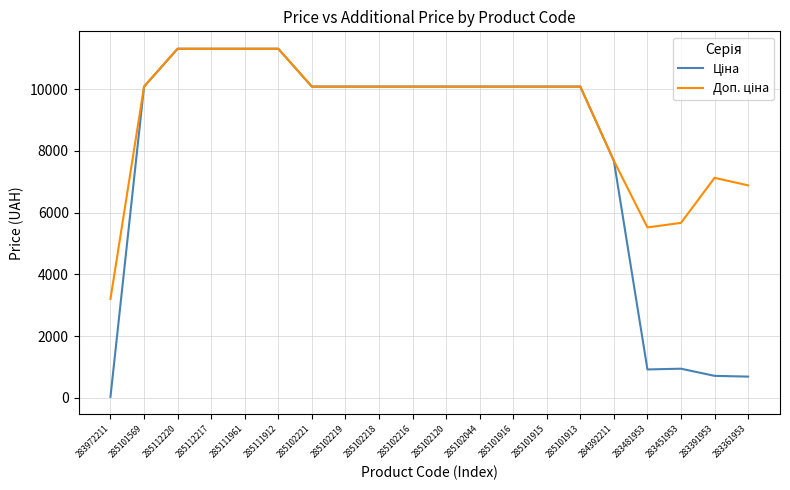

Which label corresponds to the smallest value in the chart?

283972211